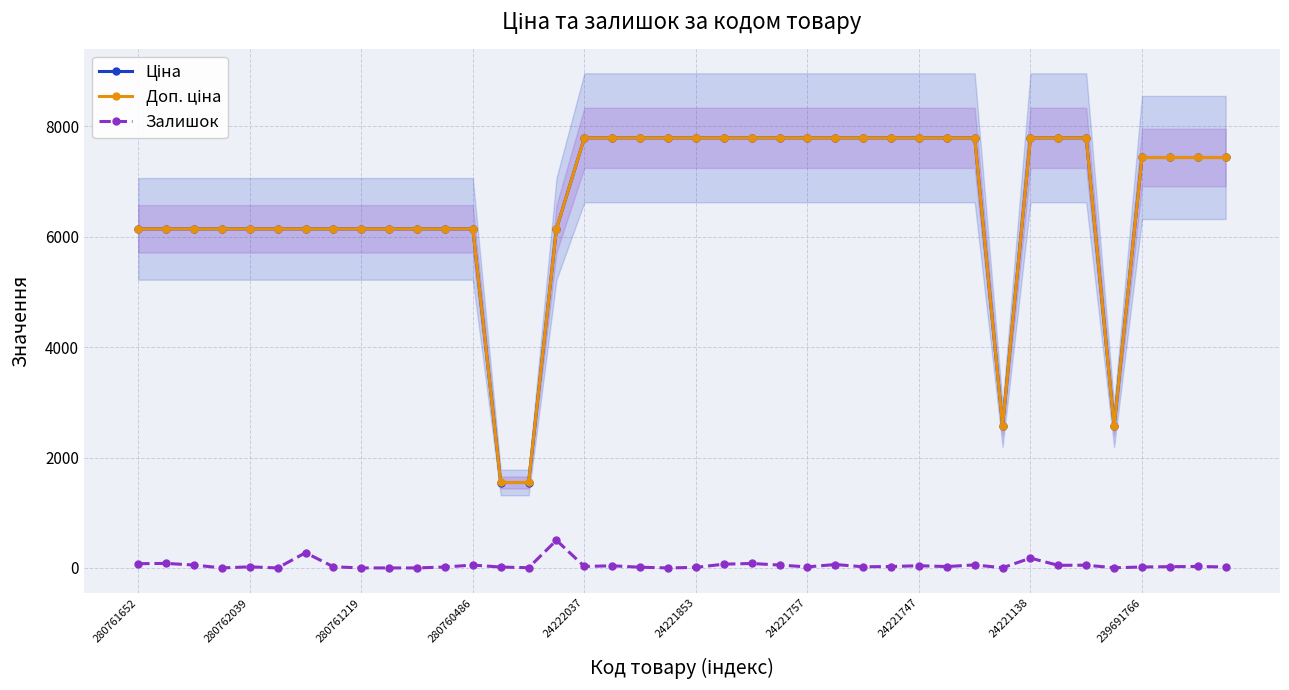

How many lines are shown in the chart?

3